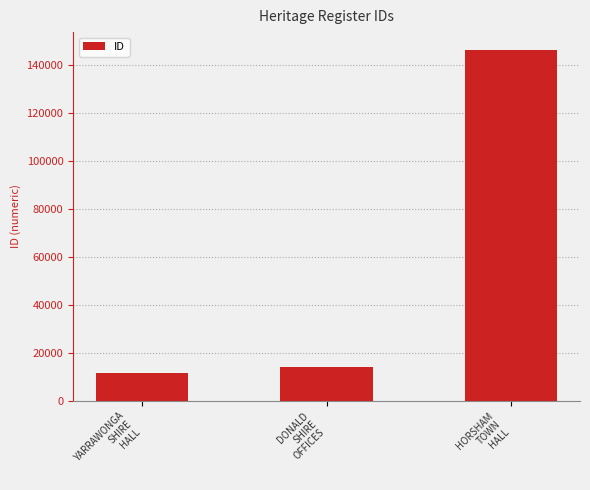

Does the chart contain stacked bars?

No